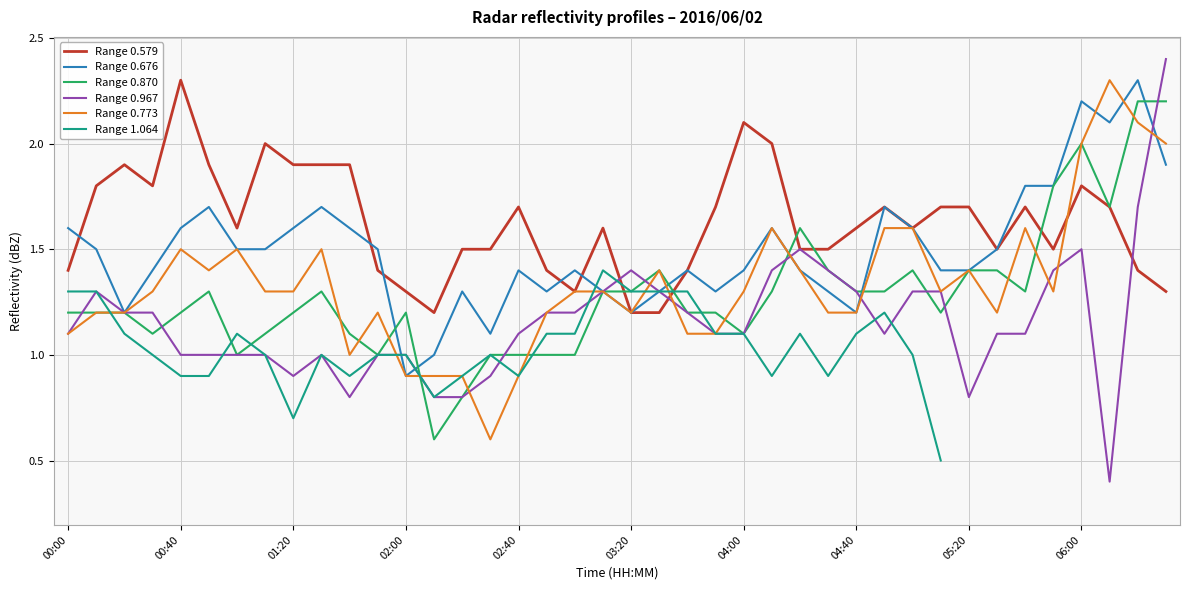

Is it true that Range 0.579 equals 1.8 at 06:00?

True